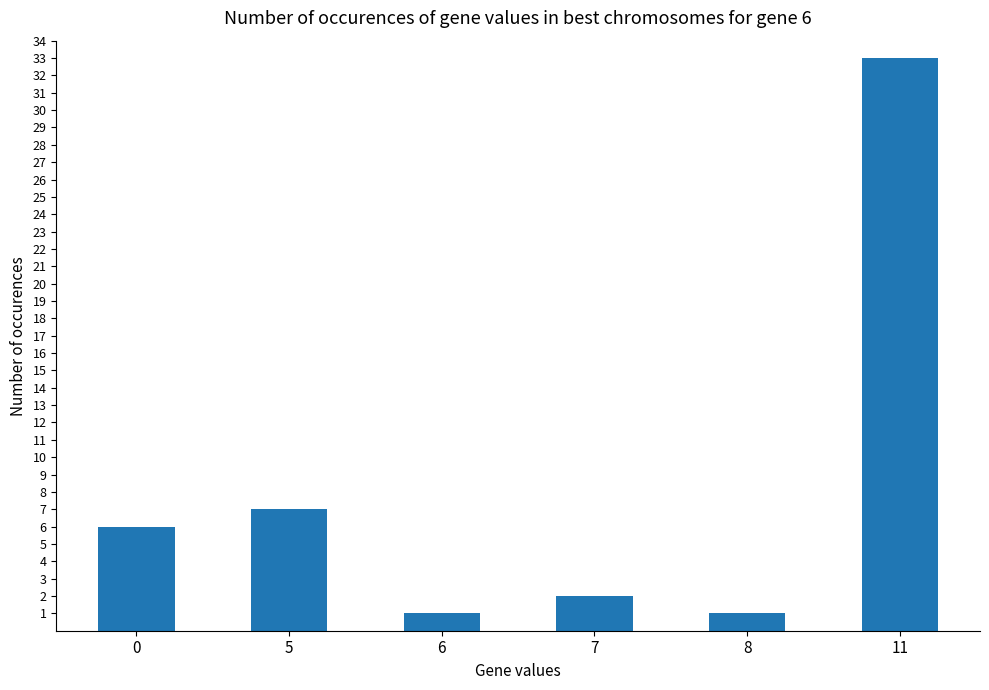

Are the bars horizontal?

No